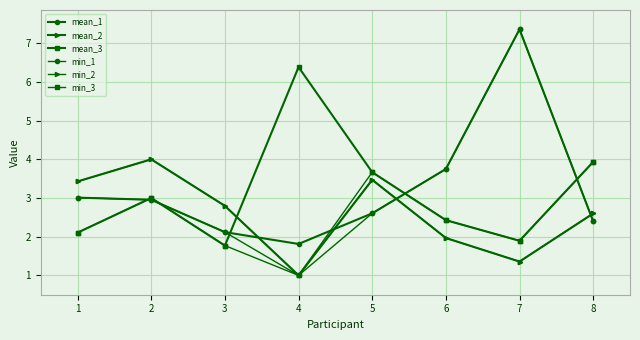

The value of min_1 at 3 is 1.2. True or false?

False